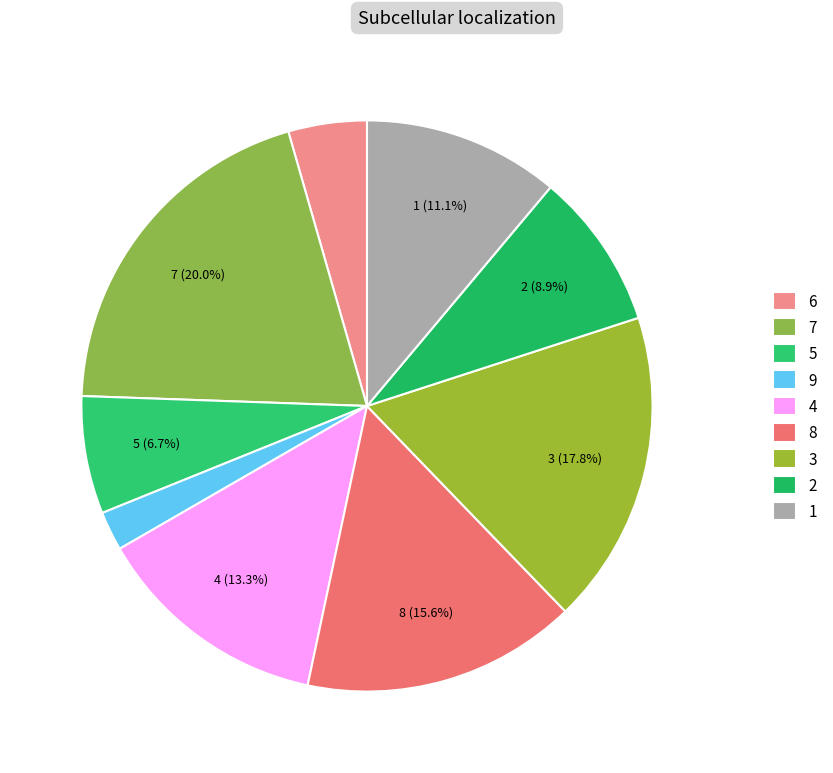

Which has a higher value, 1 or 4?

4